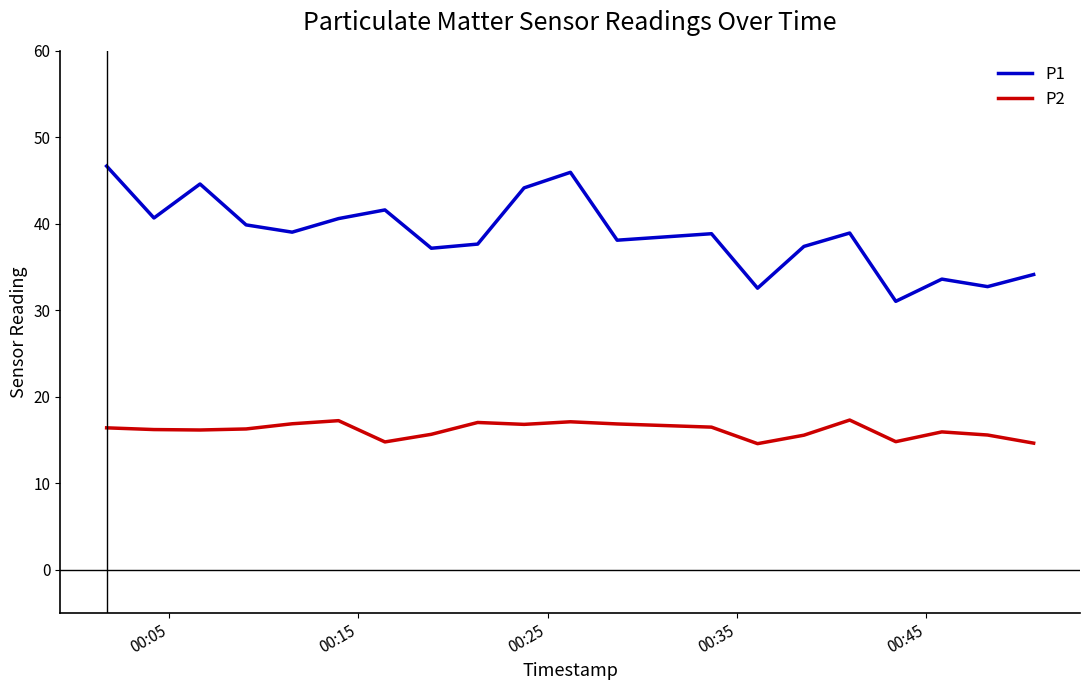

What are all the series names shown in the legend?

P1, P2